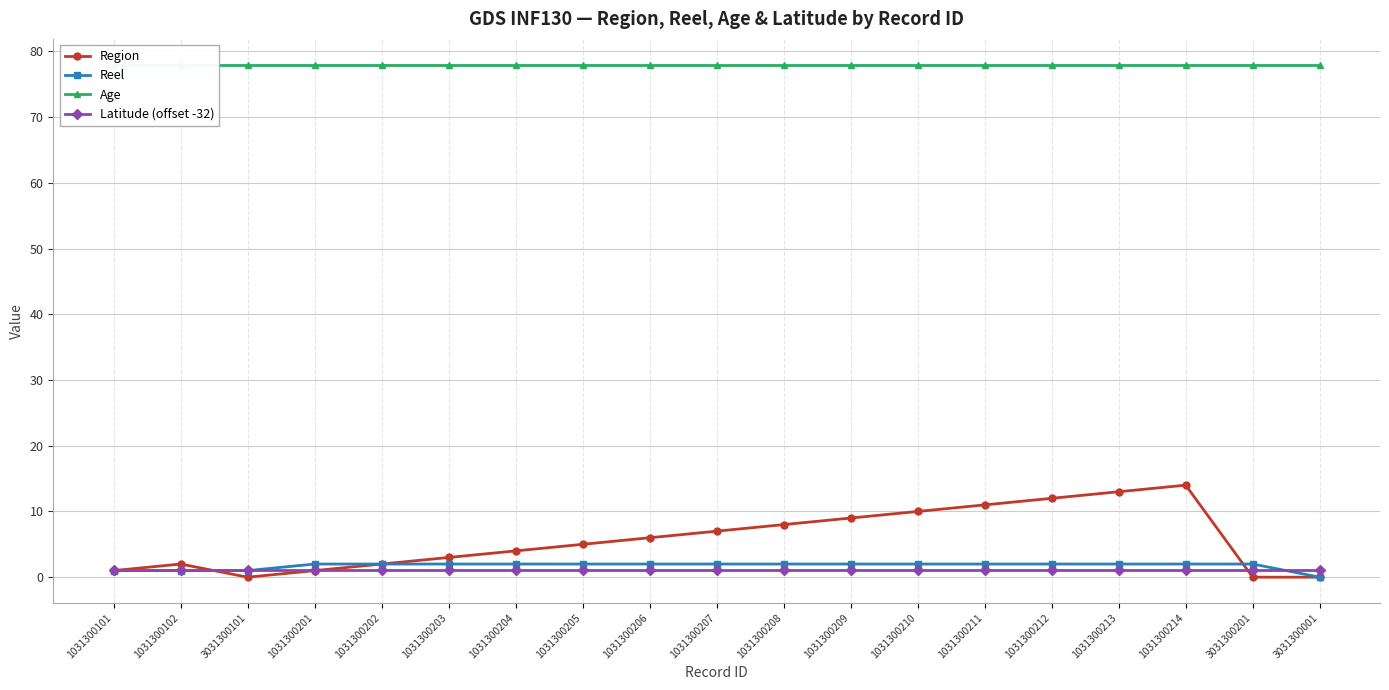

True or false: Region and Reel cross at least once.

True